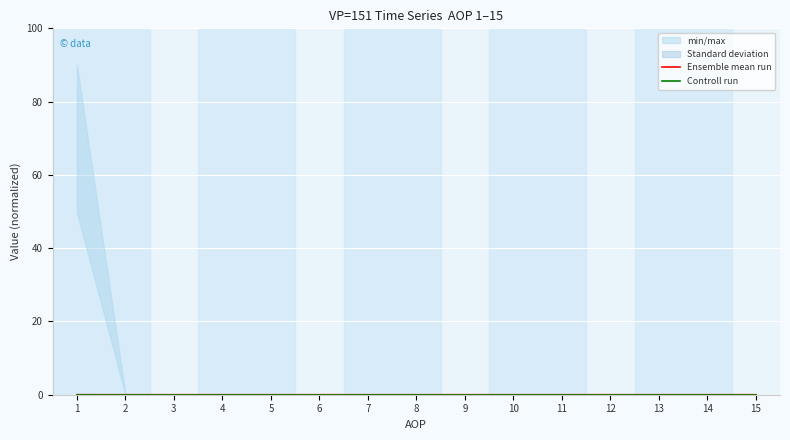

Which label corresponds to the smallest value in the chart?

2